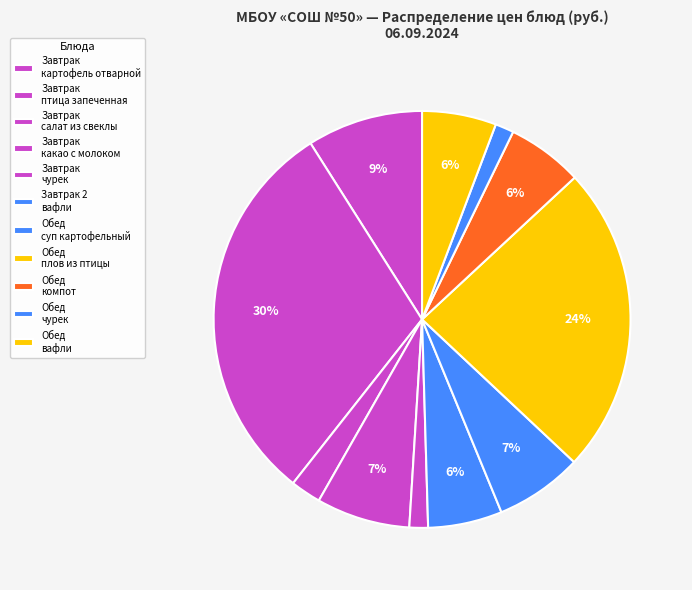

To the nearest percent, what is the difference between the largest and smallest slice percentages?

29%